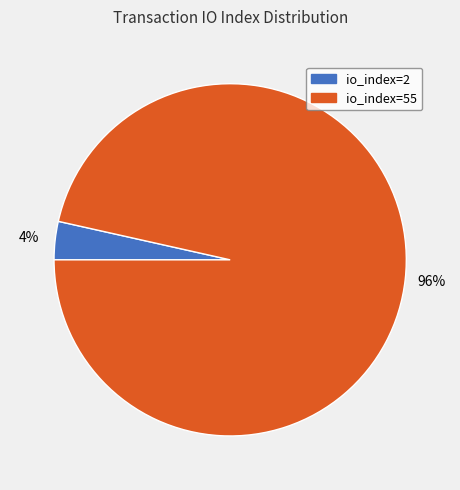

Does any single category account for the majority?

Yes